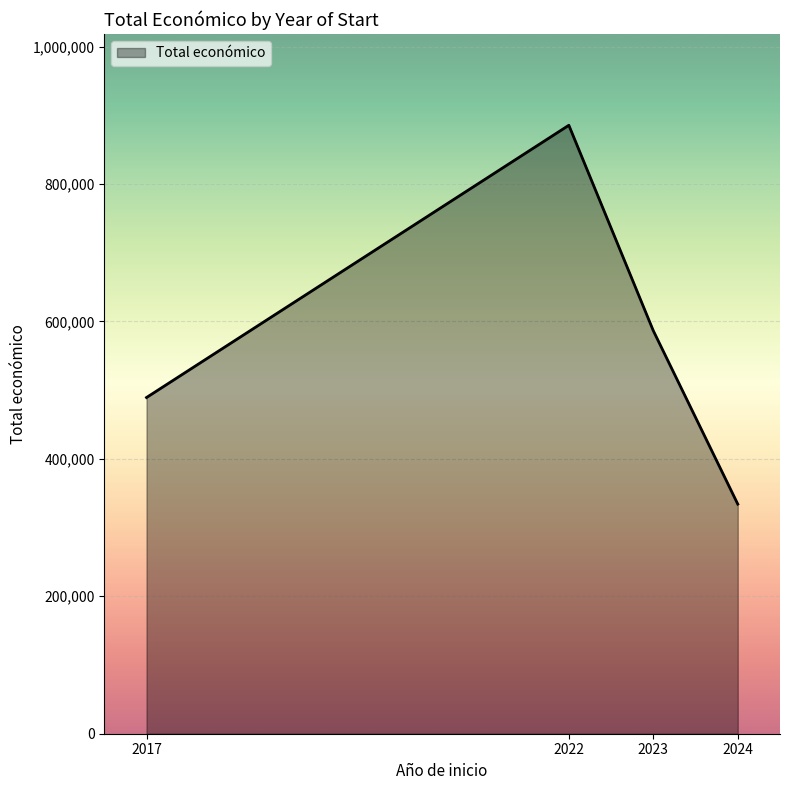

Rank the categories by value from highest to lowest.

2022, 2023, 2017, 2024